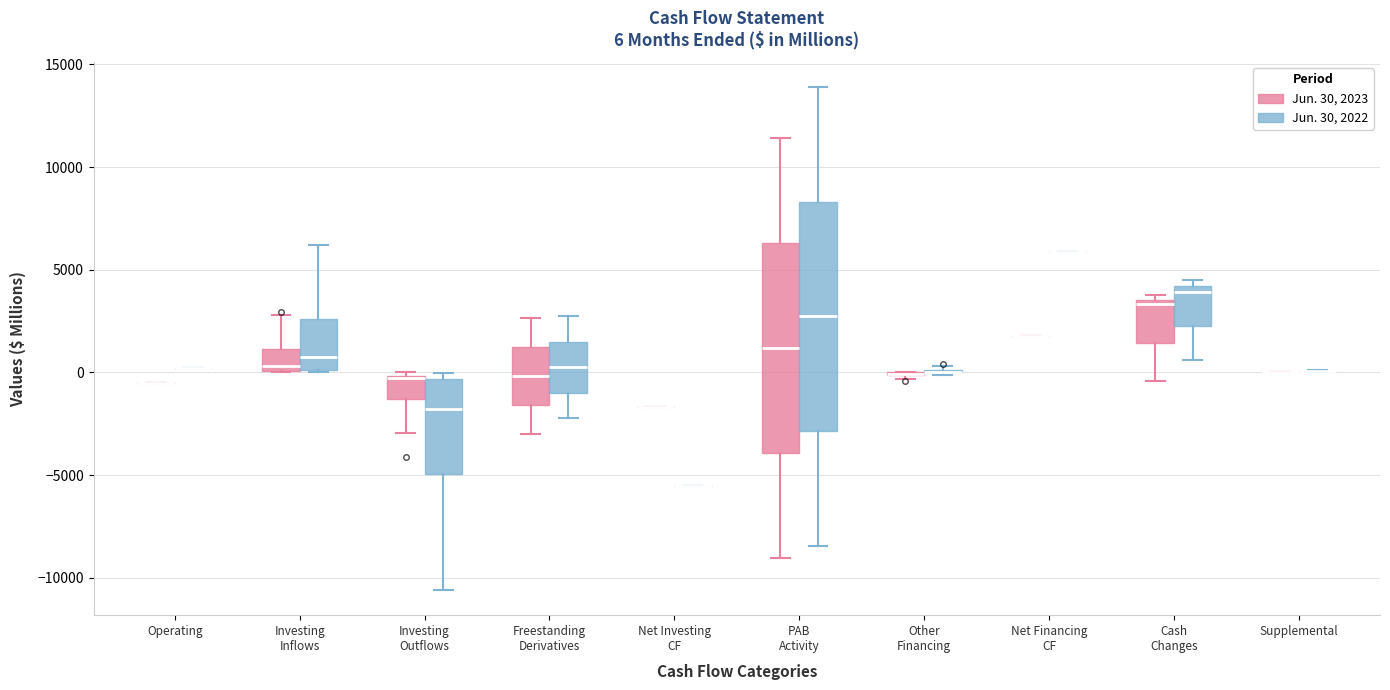

Which box is the tallest, from its lower edge to its upper edge?

PAB Activity (Jun. 30, 2022)